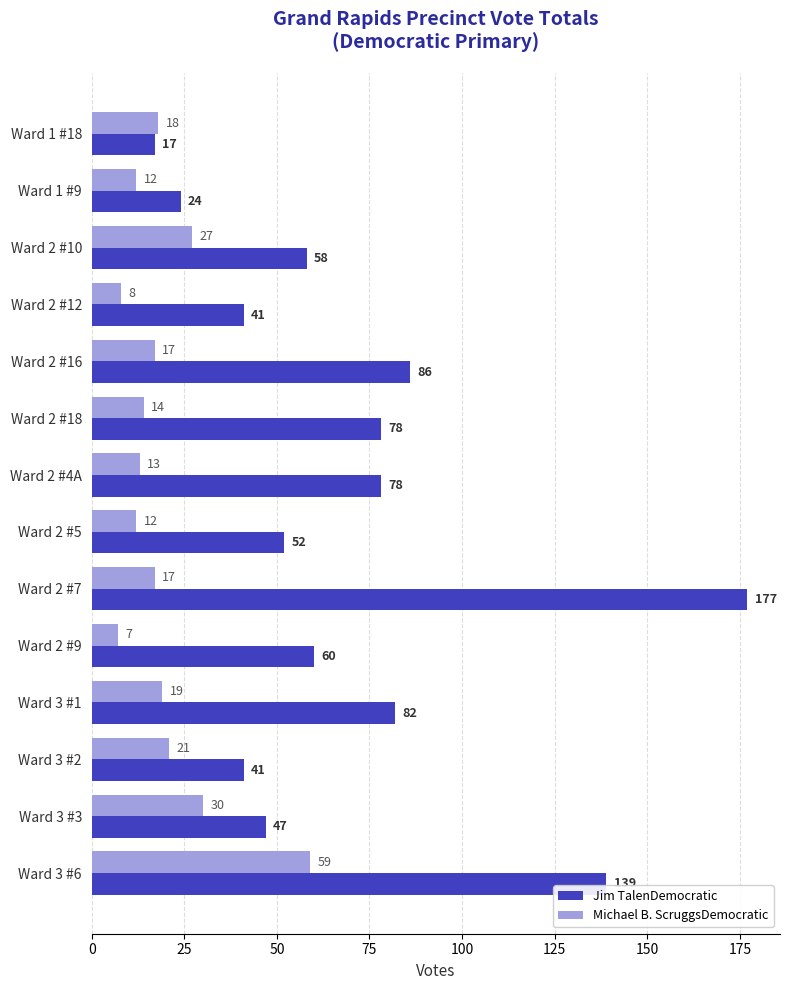

At Ward 2 #9, list the series in order from smallest to largest.

Michael B. ScruggsDemocratic, Jim TalenDemocratic